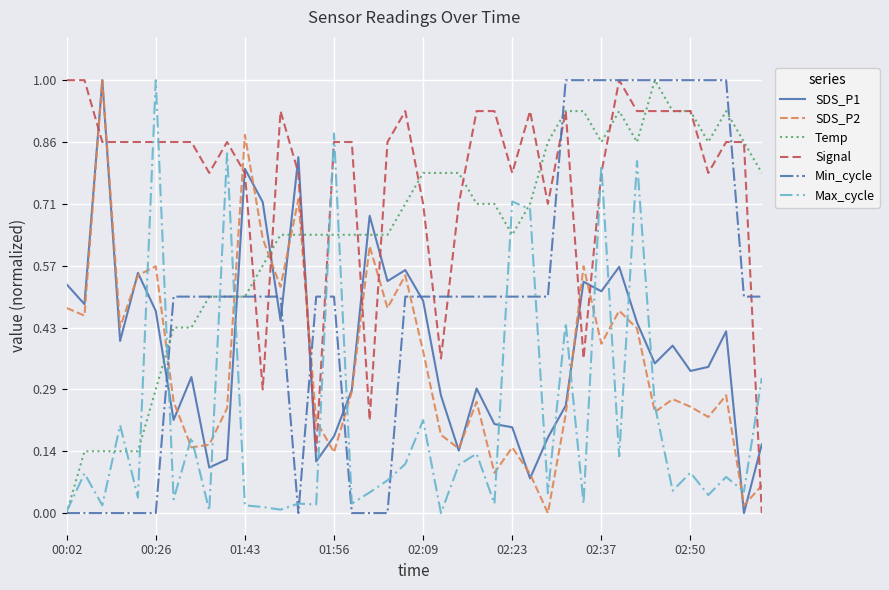

Which series has the largest total across all categories?

Signal